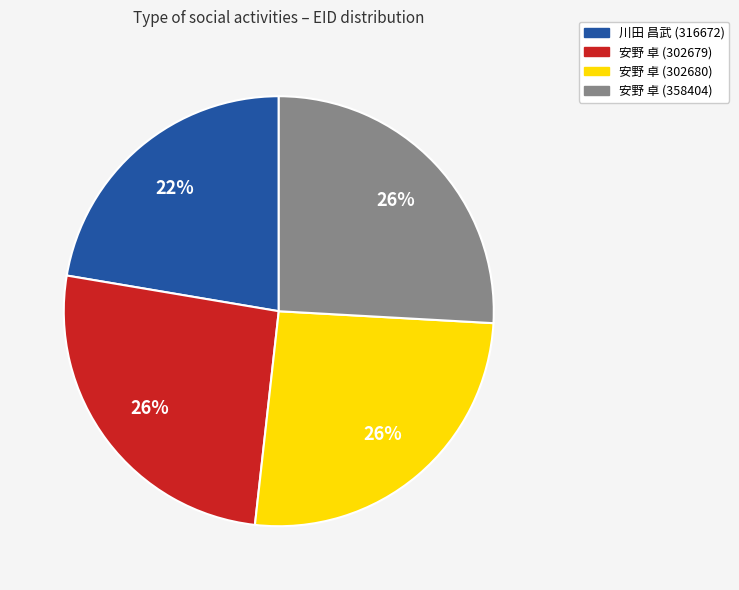

What is the smallest slice in the pie chart?

川田 昌武 (316672)